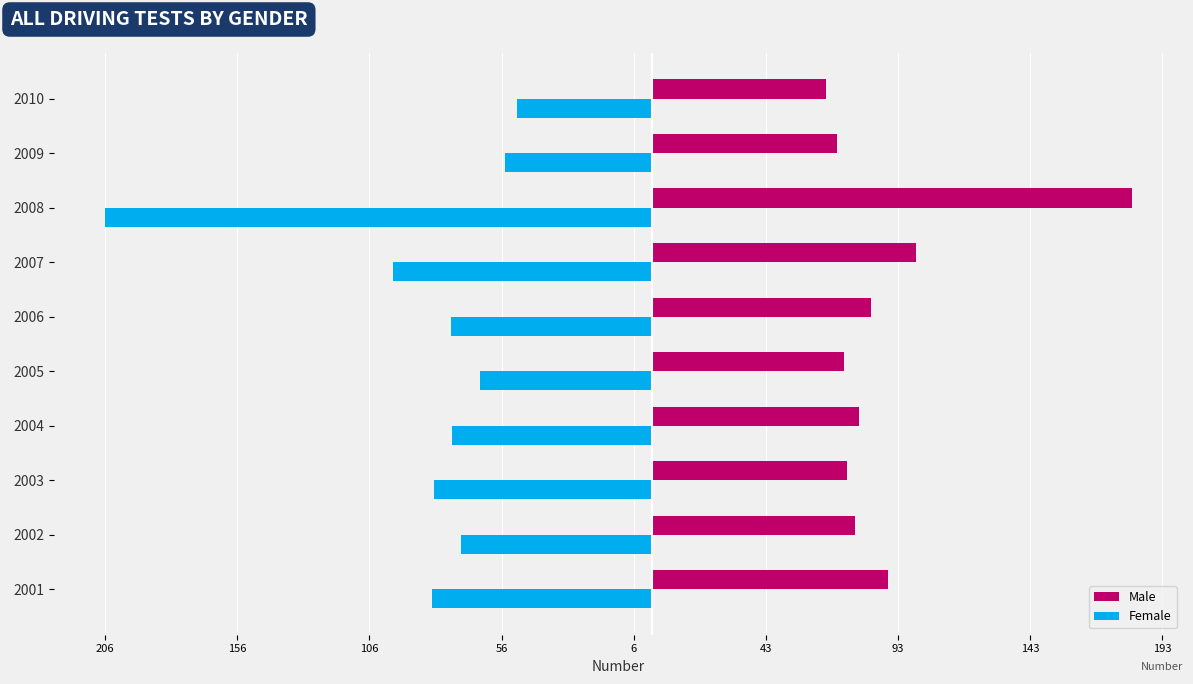

What is the average value of the Male series?

89063